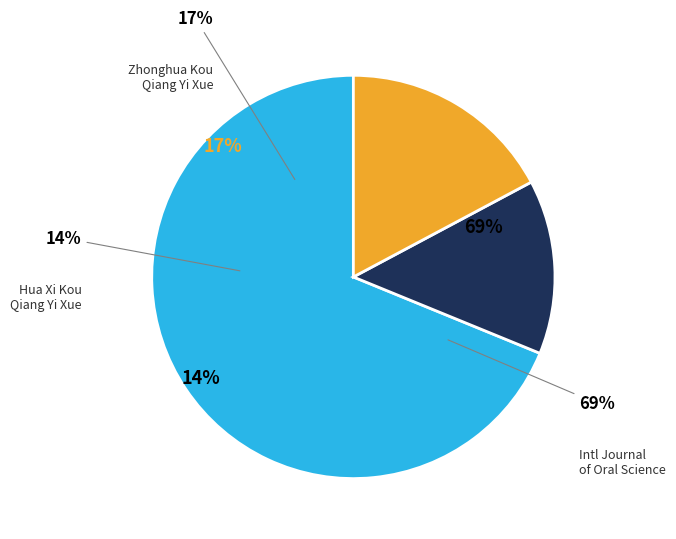

How many segments does this pie chart have?

3